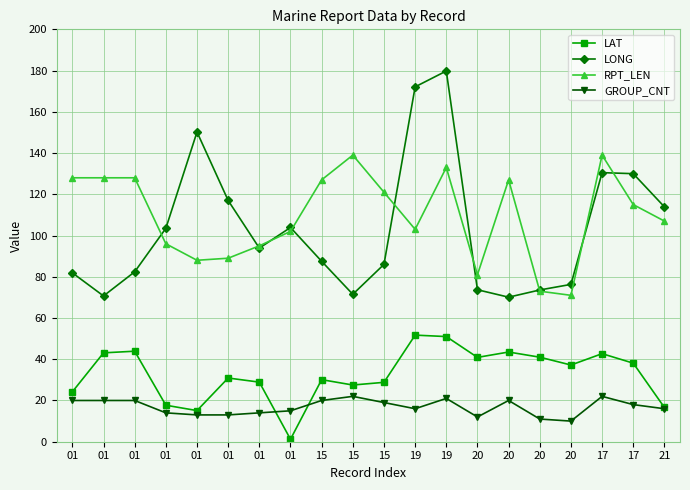

At which category is the sum across all series the highest?

19